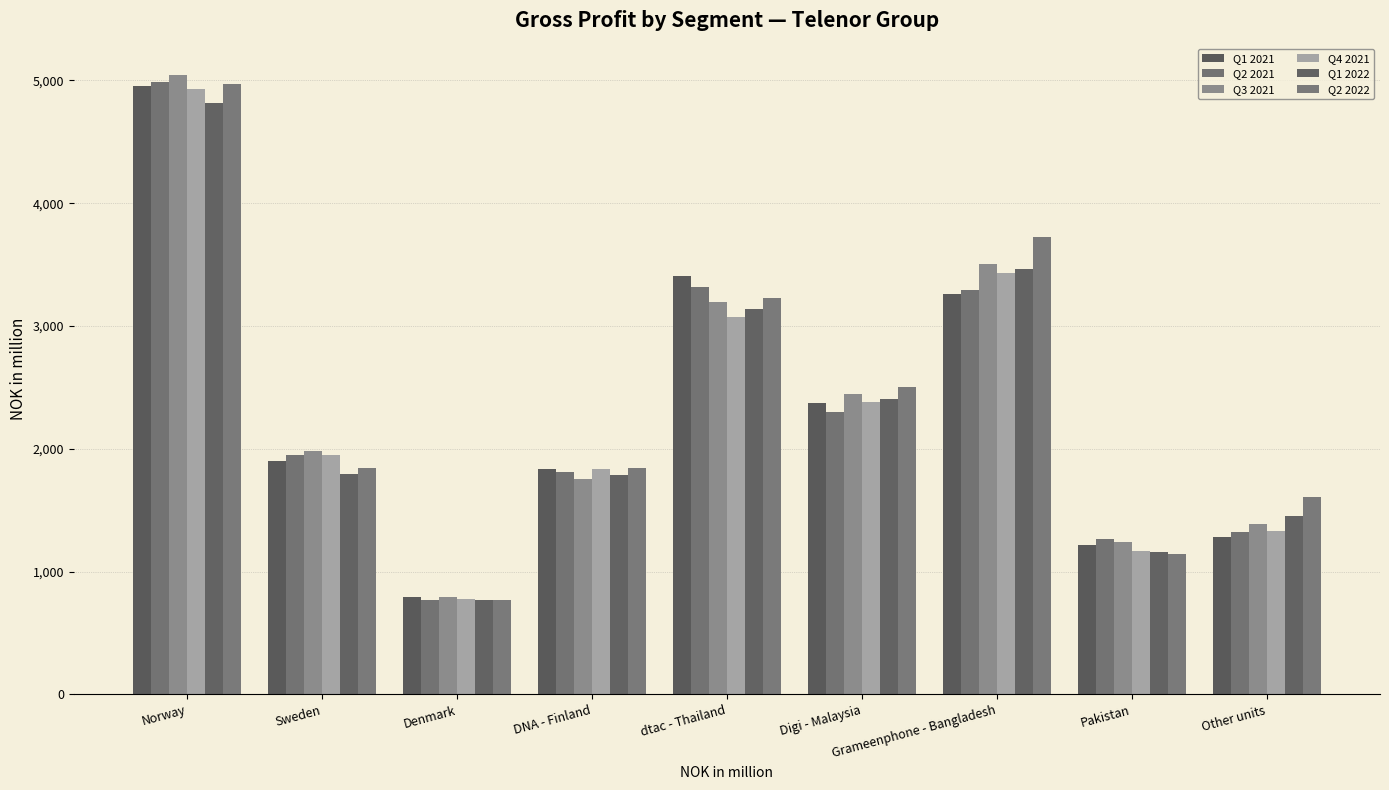

What value does the Q2 2021 series have at Grameenphone - Bangladesh?

3295.3